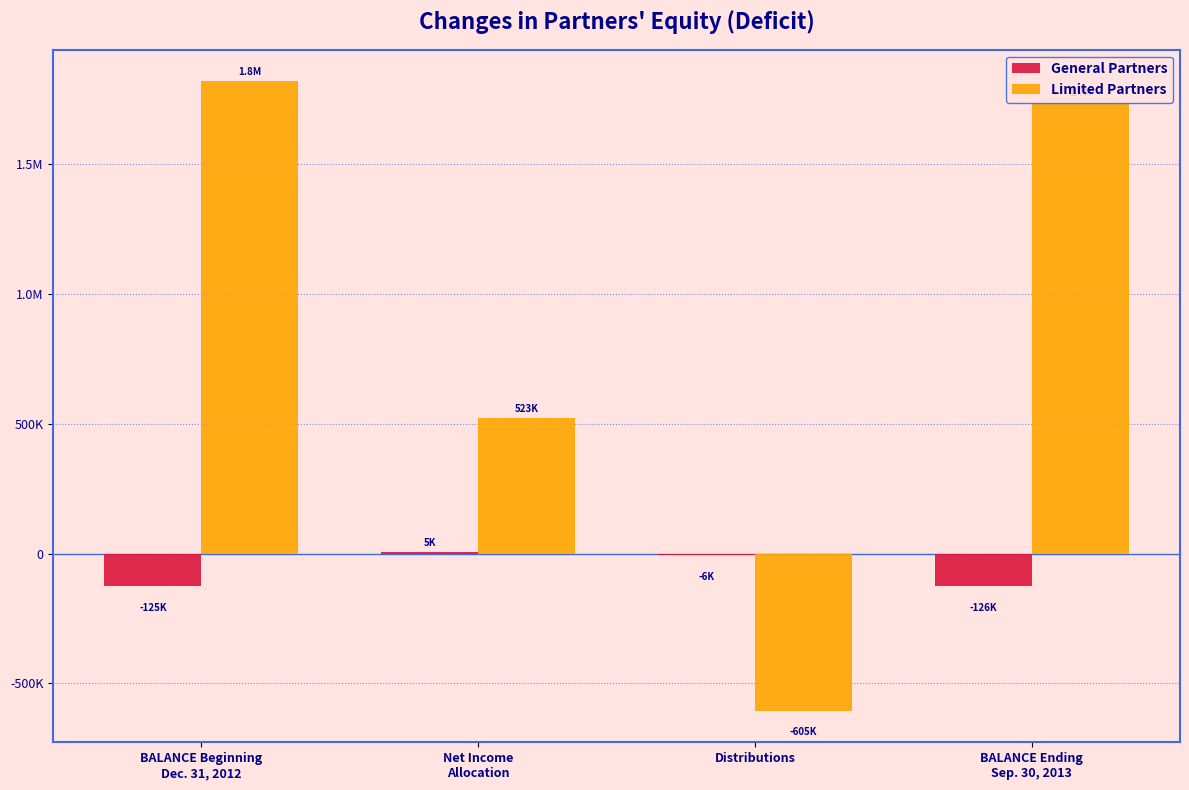

True or false: General Partners has a value of 2457 at Net Income
Allocation.

False